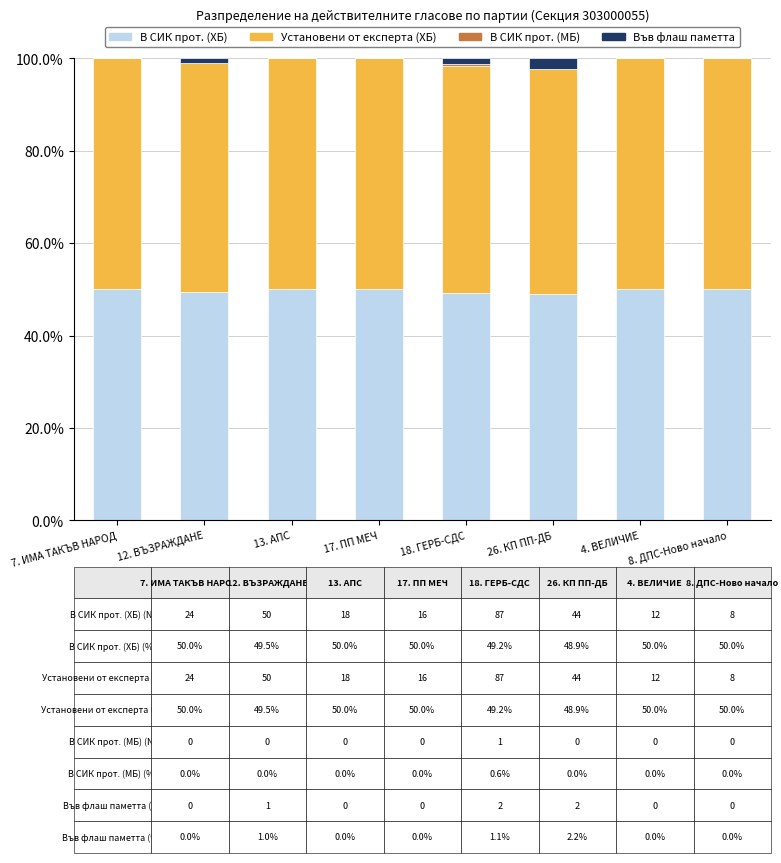

What is the total value across all series at 13. АПС?

100.0